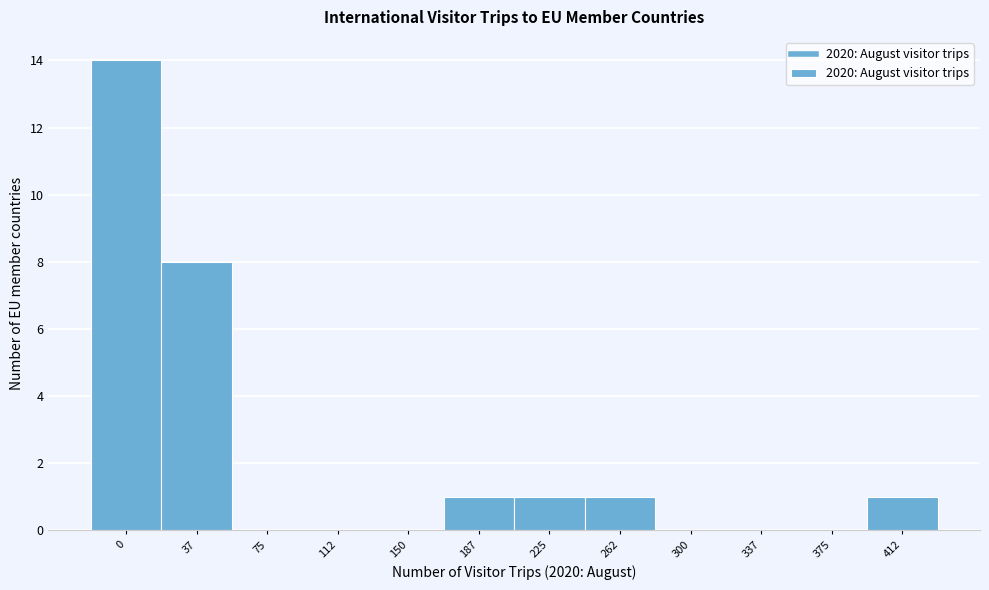

Reading left to right, list all the values displayed in this chart.

0=14	37=8	75=0	112=0	150=0	187=1	225=1	262=1	300=0	337=0	375=0	412=1